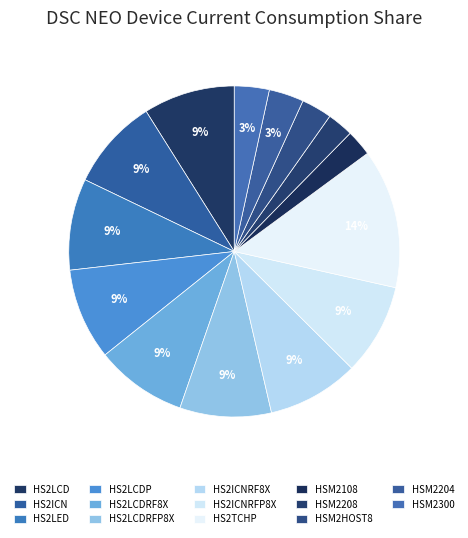

Is HSM2HOST8 the majority of the pie?

No